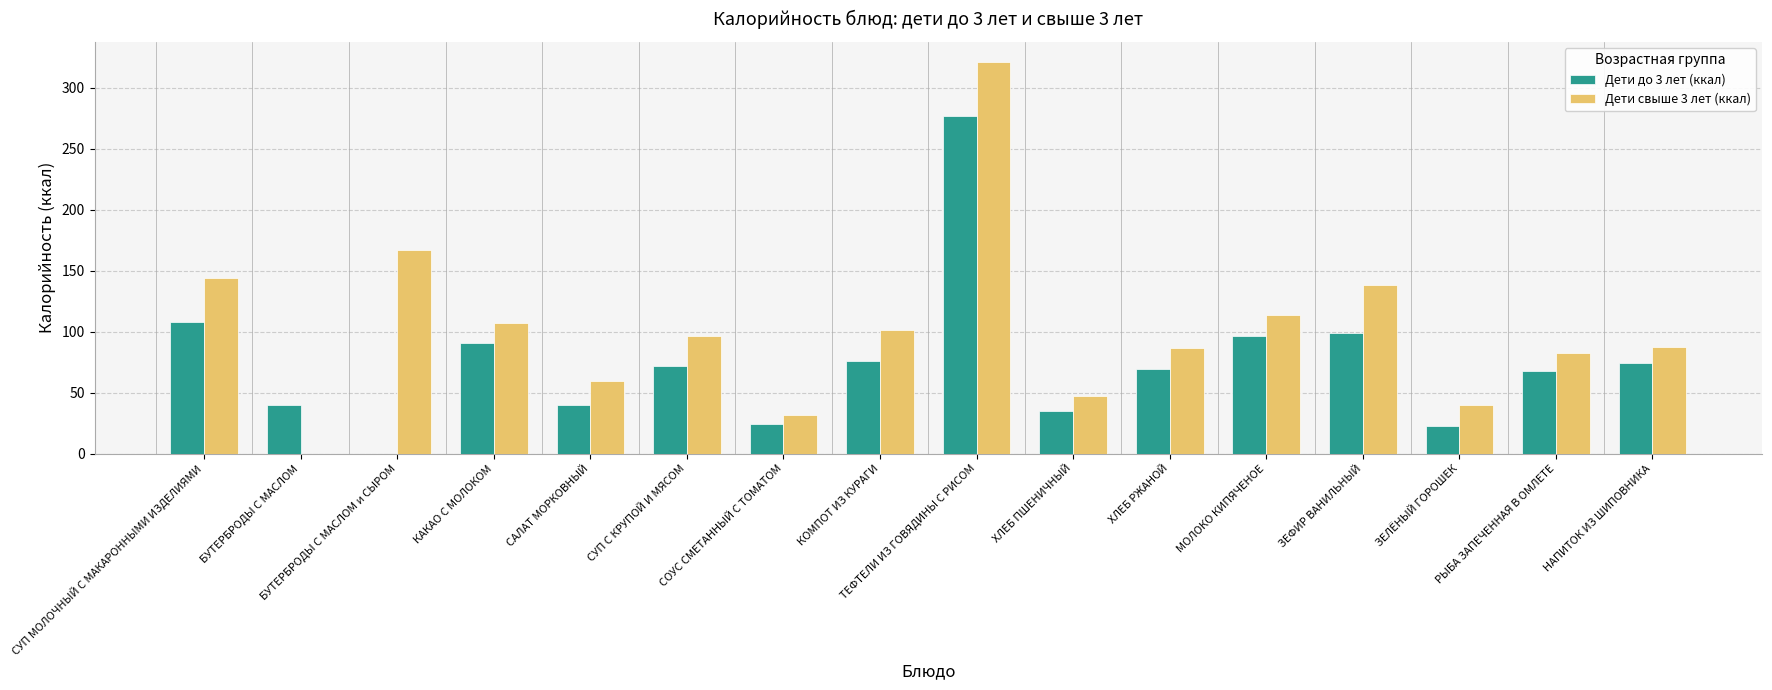

Between ТЕФТЕЛИ ИЗ ГОВЯДИНЫ С РИСОМ and ХЛЕБ ПШЕНИЧНЫЙ, which series saw the biggest shift?

Дети свыше 3 лет (ккал)